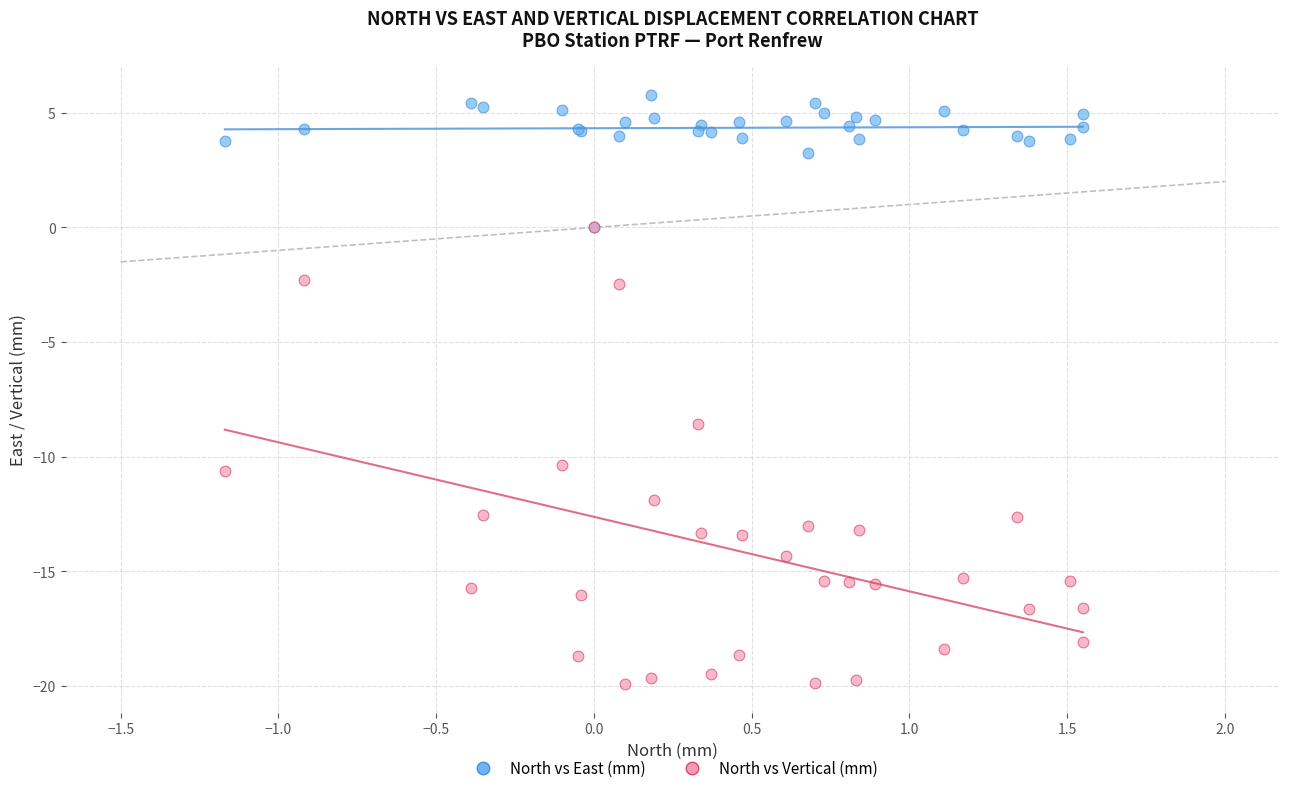

Across all series, what Y value is closest to -7?

-8.6